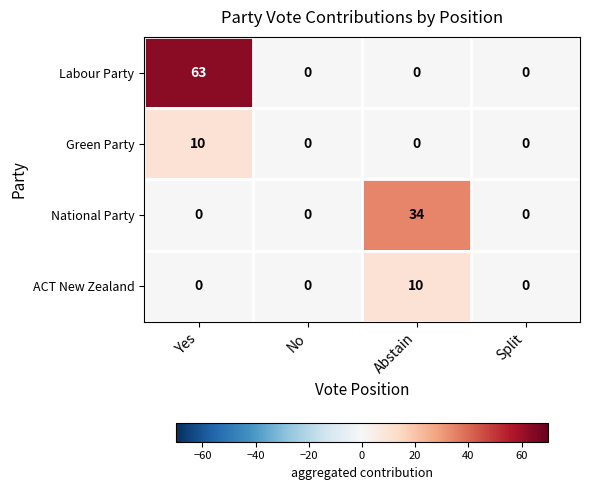

Reading left to right, list all the values displayed in this chart.

Labour Party: 63	0	0	0
Green Party: 10	0	0	0
National Party: 0	0	34	0
ACT New Zealand: 0	0	10	0